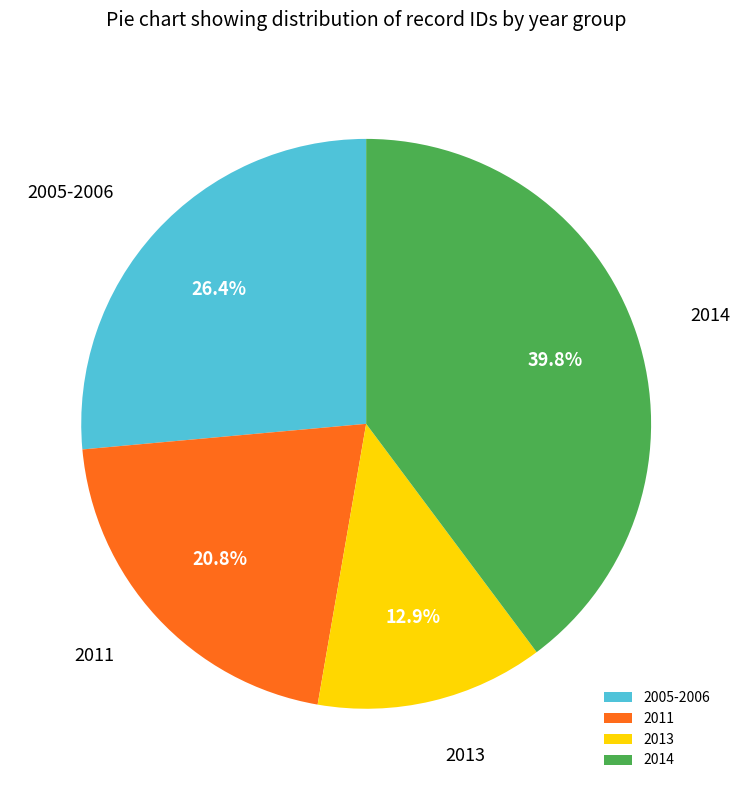

Count the number of slices in the pie.

4